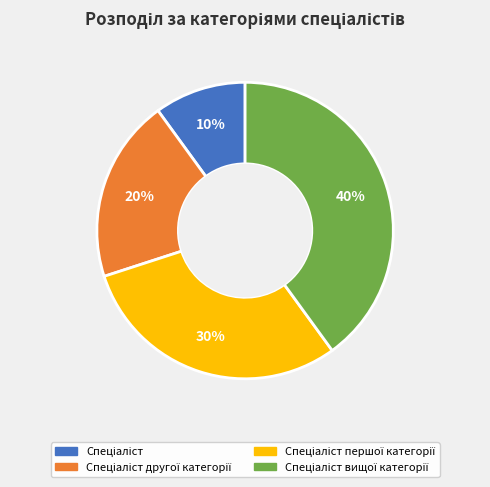

How many segments does this pie chart have?

4